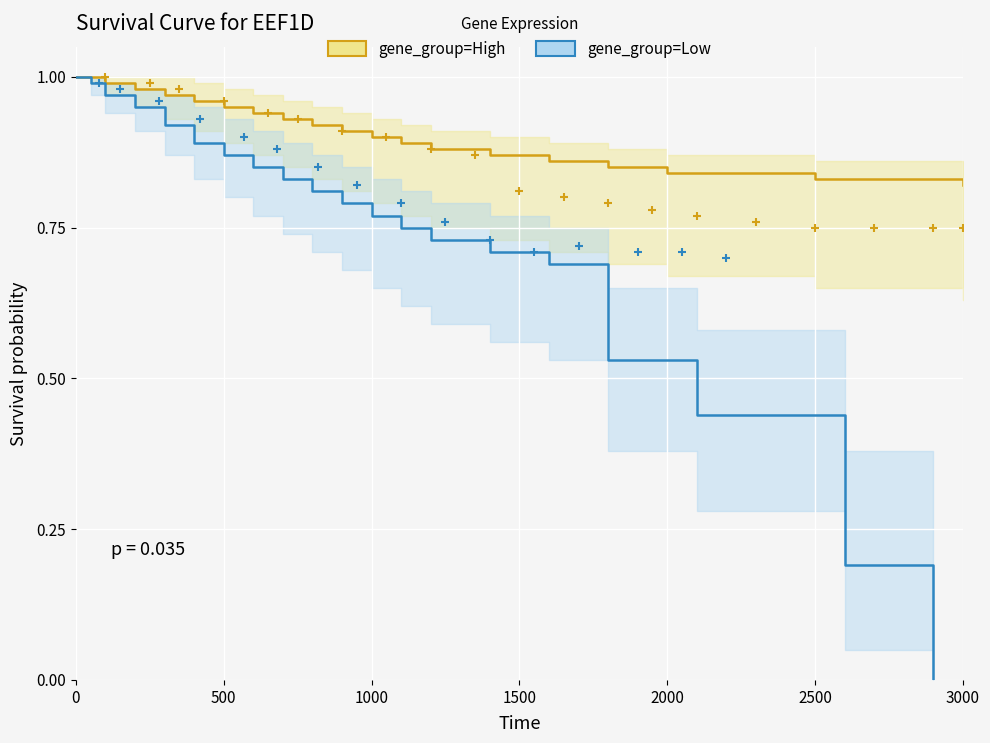

Reading left to right, extract all data points from this chart.

gene_group=High: 1.0	1.0	1.0	1.0	1.0	1.0	0.9	0.9	0.9	0.9	0.9	0.9	0.9	0.9	0.9	0.9	0.8	0.8	0.8	0.8
gene_group=Low: 1.0	1.0	1.0	0.9	0.9	0.9	0.9	0.8	0.8	0.8	0.8	0.8	0.8	0.7	0.7	0.7	0.5	0.4	0.2	0.0